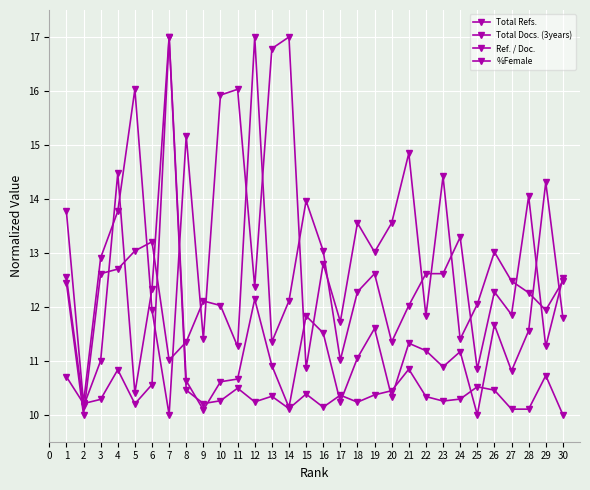

What is the highest value of the Total Docs. (3years) series?

17.0